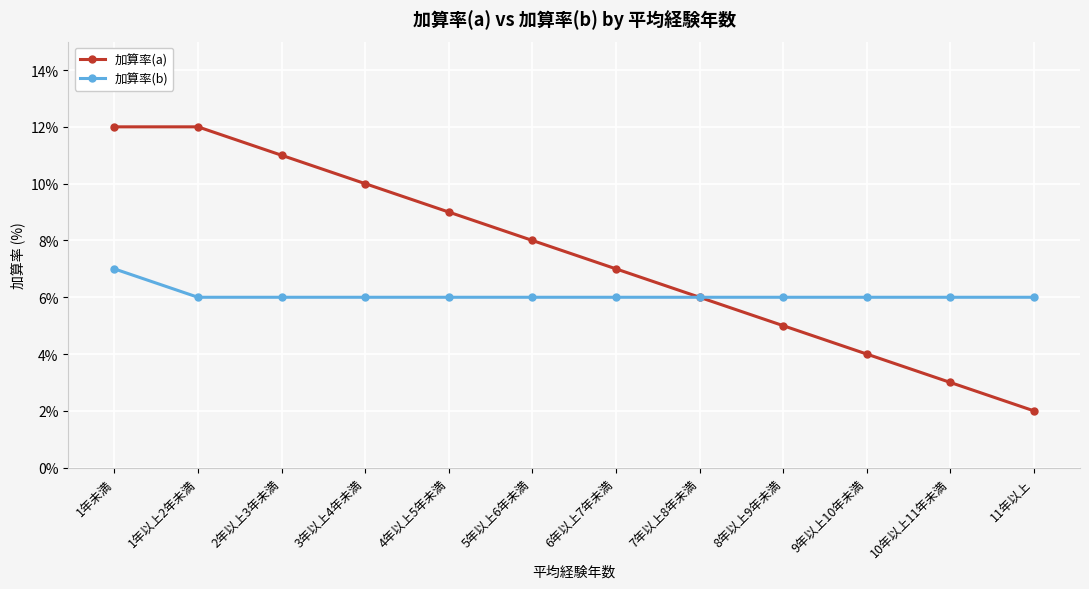

What is the label of the 7th point from the right?

5年以上6年未満